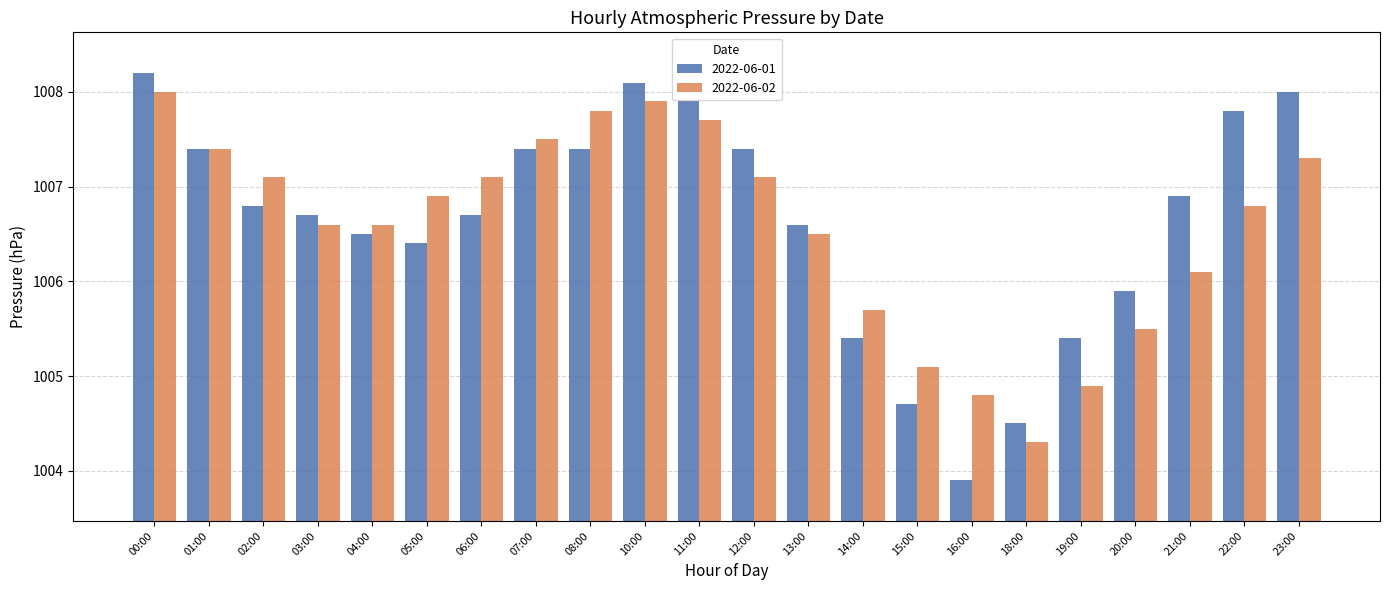

The value of 2022-06-01 at 18:00 is 525.7. True or false?

False